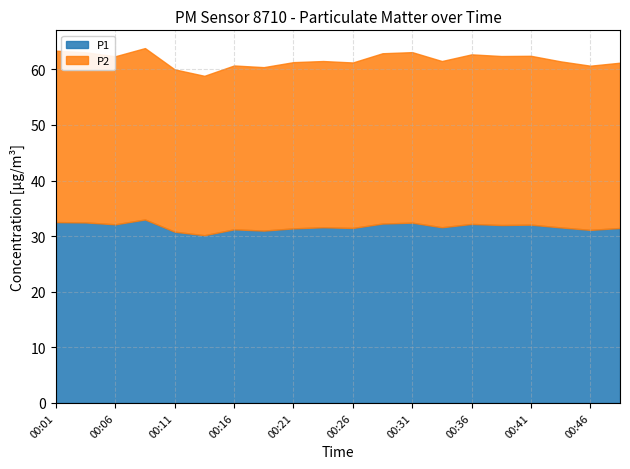

What are all the series names shown in the legend?

P1, P2